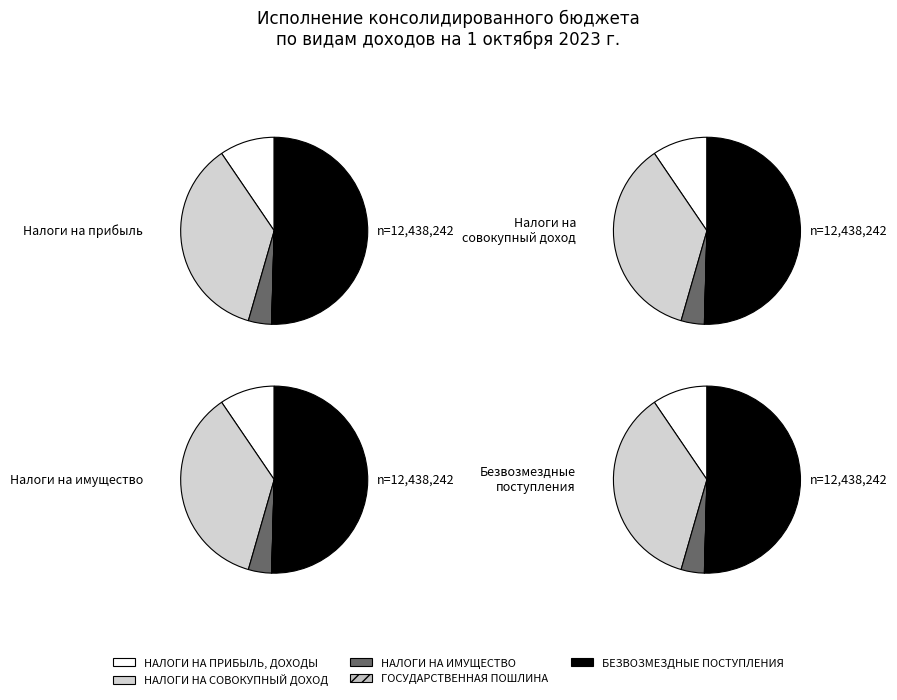

Does НАЛОГИ НА ИМУЩЕСТВО account for over 50% of the chart?

No